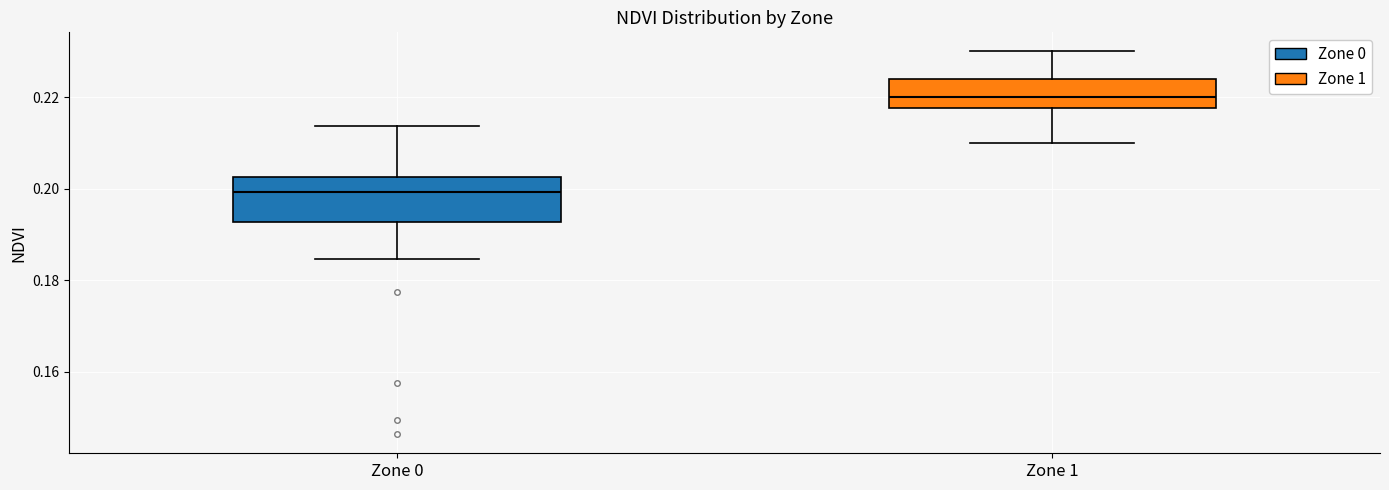

Reading left to right, read every box against the y-axis: the position of its median line, the range the box covers, and the ends of its whiskers. The values are not printed on the chart, so give them approximately, as read against the axis.

Zone 0: median 0.200, box 0.192 to 0.202, whiskers 0.184 to 0.214
Zone 1: median 0.220, box 0.218 to 0.224, whiskers 0.210 to 0.230